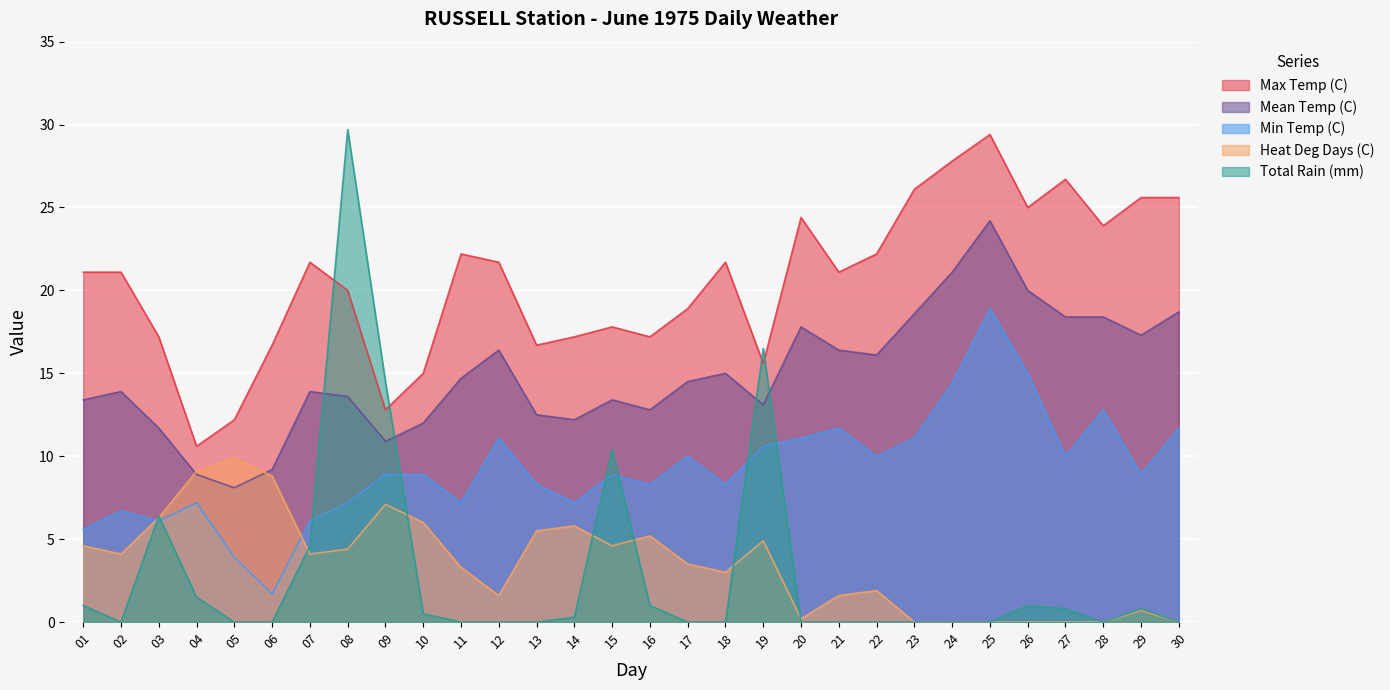

Reading left to right, list all the values displayed in this chart.

Max Temp (C): 01=21.1	02=21.1	03=17.2	04=10.6	05=12.2	06=16.7	07=21.7	08=20.0	09=12.8	10=15.0	11=22.2	12=21.7	13=16.7	14=17.2	15=17.8	16=17.2	17=18.9	18=21.7	19=15.6	20=24.4	21=21.1	22=22.2	23=26.1	24=27.8	25=29.4	26=25.0	27=26.7	28=23.9	29=25.6	30=25.6
Mean Temp (C): 01=13.4	02=13.9	03=11.7	04=8.9	05=8.1	06=9.2	07=13.9	08=13.6	09=10.9	10=12.0	11=14.7	12=16.4	13=12.5	14=12.2	15=13.4	16=12.8	17=14.5	18=15.0	19=13.1	20=17.8	21=16.4	22=16.1	23=18.6	24=21.1	25=24.2	26=20.0	27=18.4	28=18.4	29=17.3	30=18.7
Min Temp (C): 01=5.6	02=6.7	03=6.1	04=7.2	05=3.9	06=1.7	07=6.1	08=7.2	09=8.9	10=8.9	11=7.2	12=11.1	13=8.3	14=7.2	15=8.9	16=8.3	17=10.0	18=8.3	19=10.6	20=11.1	21=11.7	22=10.0	23=11.1	24=14.4	25=18.9	26=15.0	27=10.0	28=12.8	29=8.9	30=11.7
Heat Deg Days (C): 01=4.6	02=4.1	03=6.3	04=9.1	05=9.9	06=8.8	07=4.1	08=4.4	09=7.1	10=6.0	11=3.3	12=1.6	13=5.5	14=5.8	15=4.6	16=5.2	17=3.5	18=3.0	19=4.9	20=0.2	21=1.6	22=1.9	23=0.0	24=0.0	25=0.0	26=0.0	27=0.0	28=0.0	29=0.7	30=0.0
Total Rain (mm): 01=1.0	02=0.0	03=6.4	04=1.5	05=0.0	06=0.0	07=4.6	08=29.7	09=14.5	10=0.5	11=0.0	12=0.0	13=0.0	14=0.3	15=10.4	16=1.0	17=0.0	18=0.0	19=16.5	20=0.0	21=0.0	22=0.0	23=0.0	24=0.0	25=0.0	26=1.0	27=0.8	28=0.0	29=0.8	30=0.0